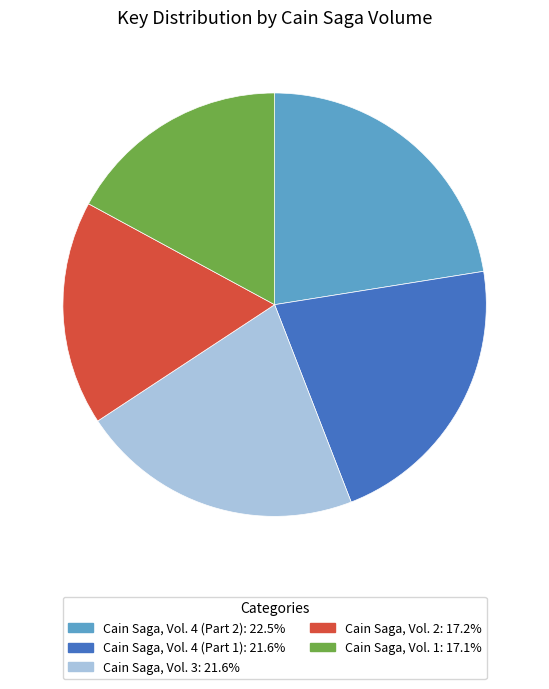

Is there a majority slice in this chart?

No